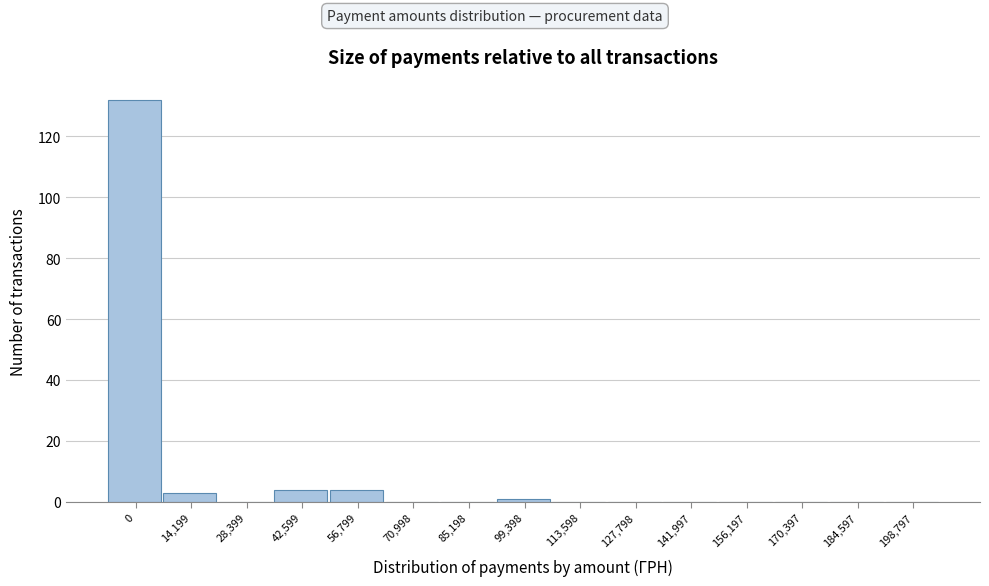

Reading right to left, what are all the values shown in this chart?

198,797=0	184,597=0	170,397=0	156,197=0	141,997=0	127,798=0	113,598=0	99,398=1	85,198=0	70,998=0	56,799=4	42,599=4	28,399=0	14,199=3	0=132